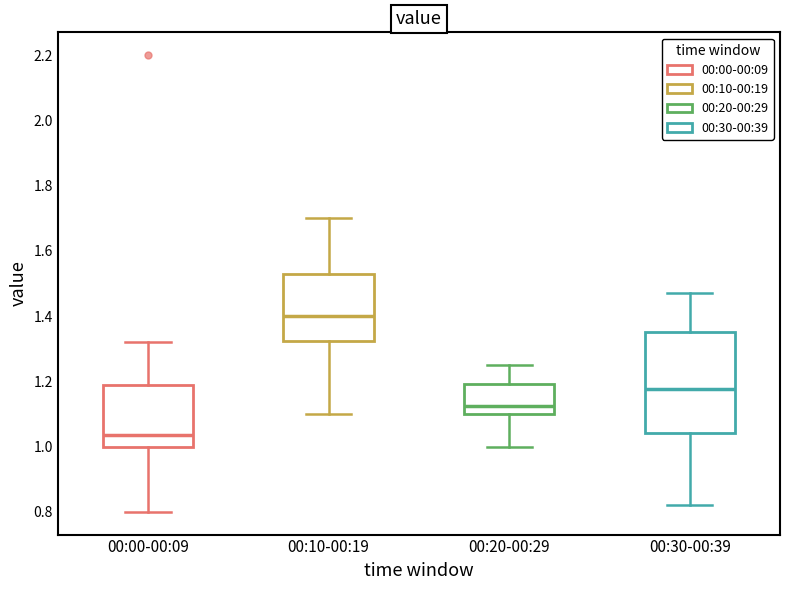

Which box has the highest median line?

00:10-00:19